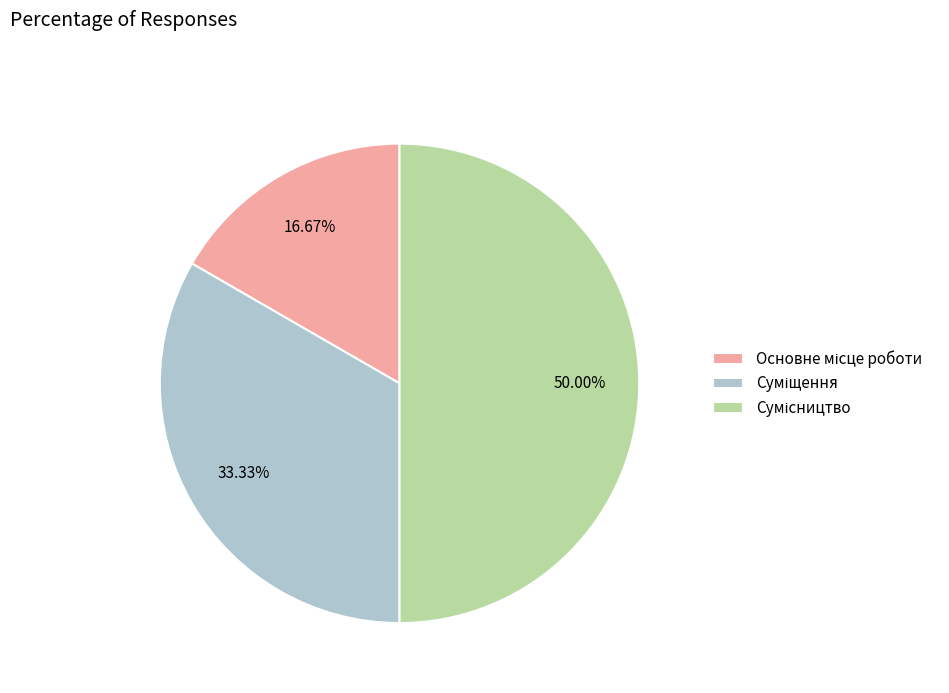

What percentage do Суміщення and Сумісництво together represent?

83.3%